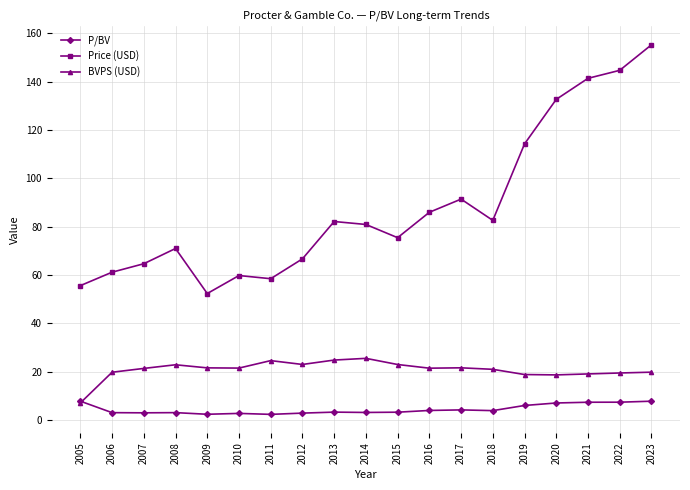

How many series are shown in this chart?

3